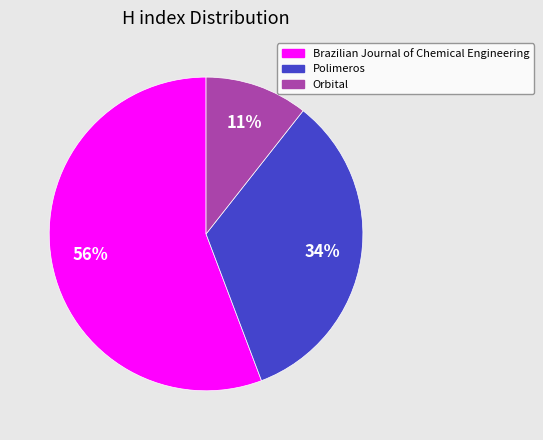

Which category has the biggest portion of the pie?

Brazilian Journal of Chemical Engineering